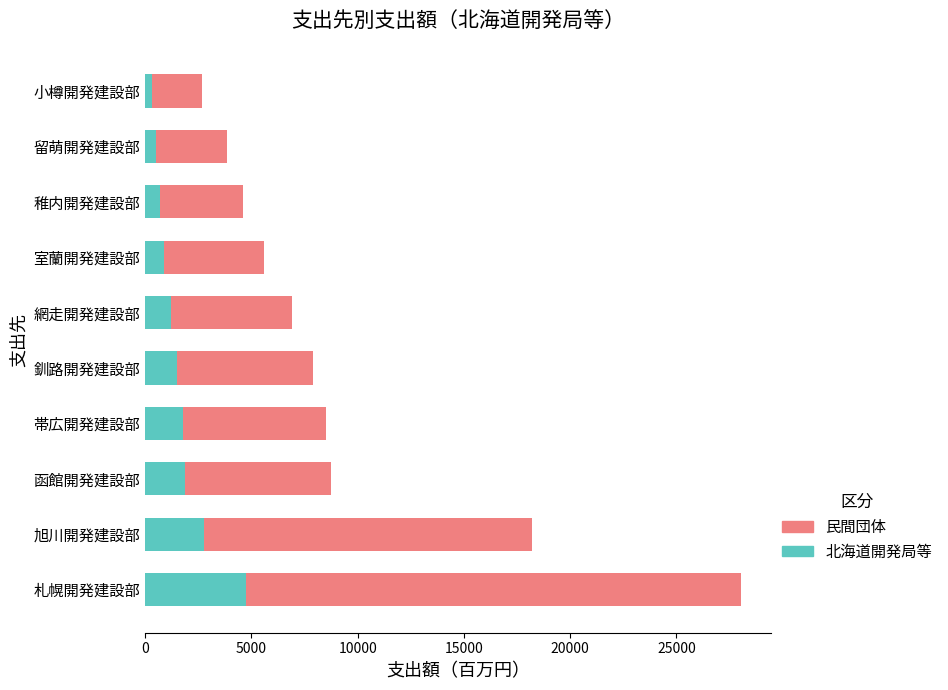

The value of 北海道開発局等 at 函館開発建設部 is 1863. True or false?

True